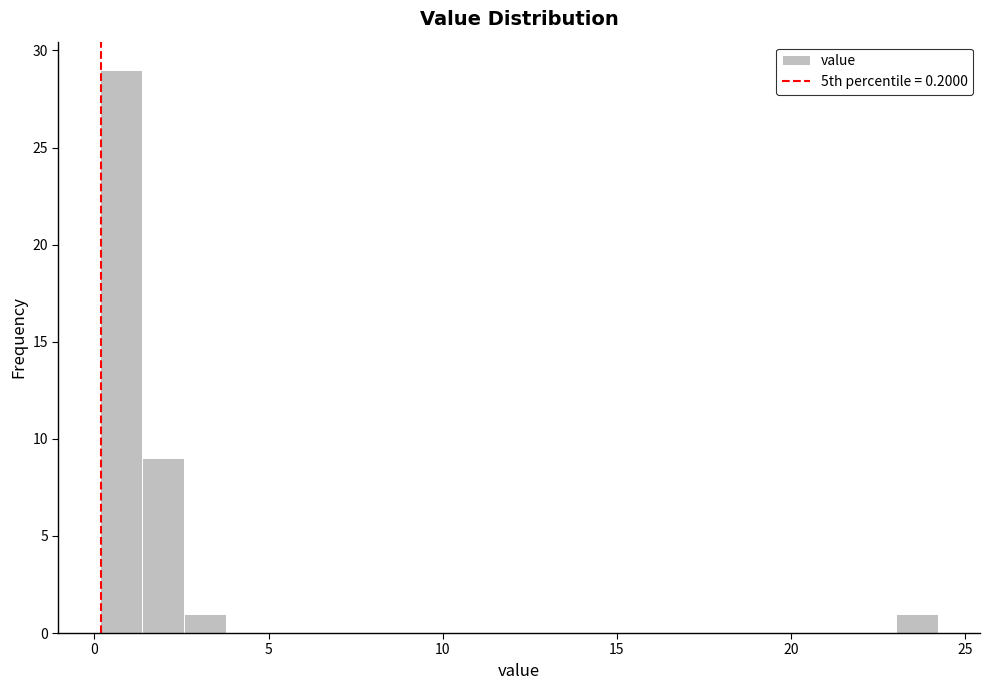

Read against the x-axis, roughly where is the centre of the tallest bar?

1.0